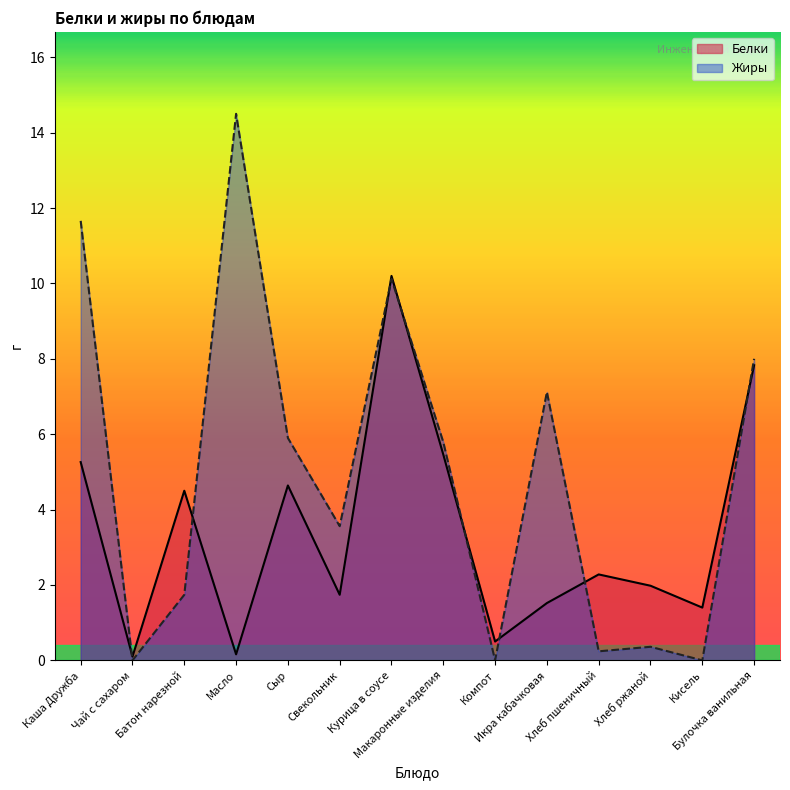

What are all the series names shown in the legend?

Белки, Жиры